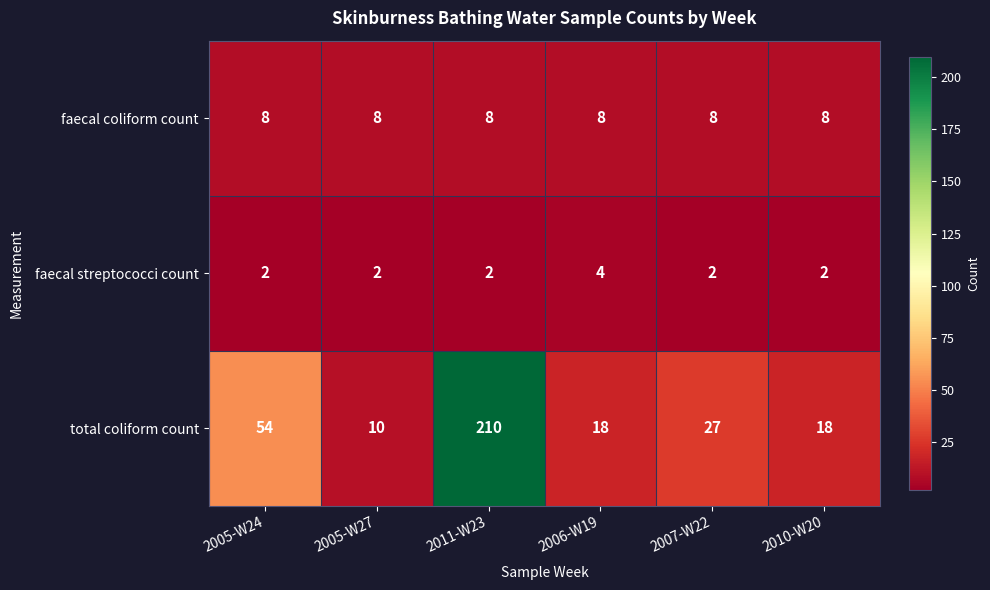

The value of faecal coliform count at 2010-W20 is 8. True or false?

True